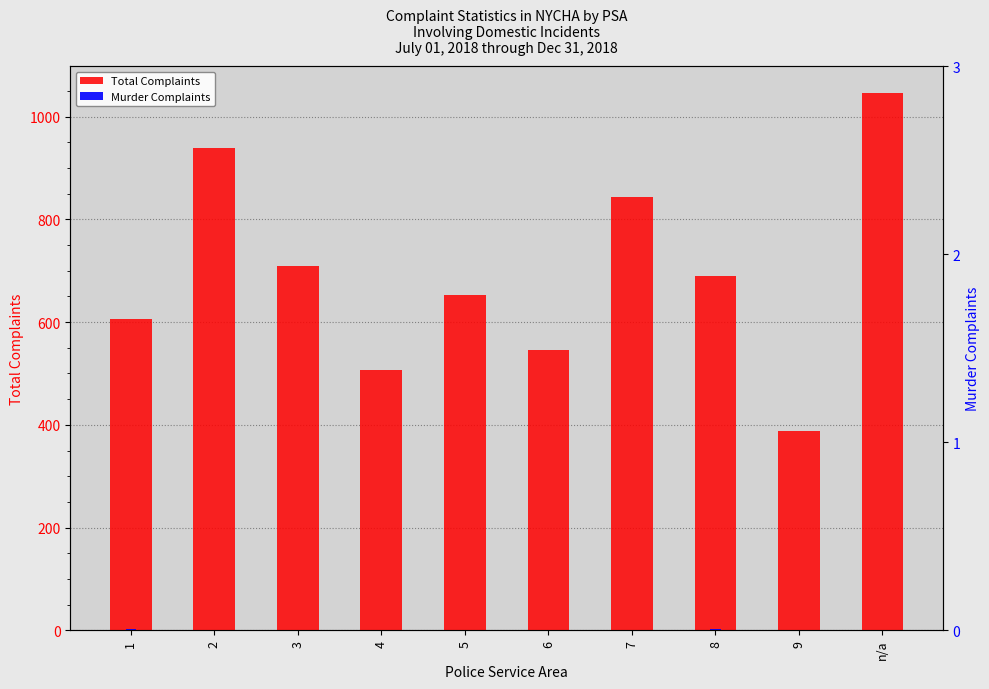

The Murder Complaints series shows 0 at 9. True or false?

True